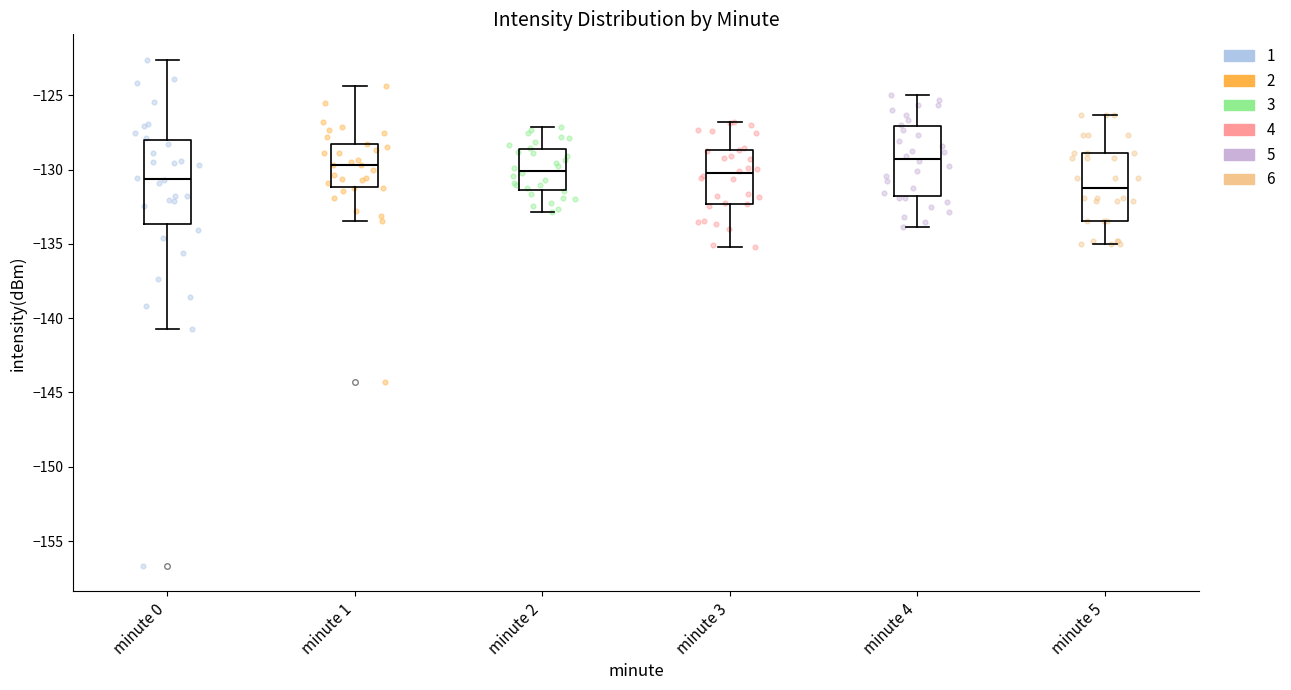

Reading left to right, read every box against the y-axis: the position of its median line, the range the box covers, and the ends of its whiskers. The values are not printed on the chart, so give them approximately, as read against the axis.

minute 0: median -130.5, box -133.5 to -128.0, whiskers -140.5 to -122.5
minute 1: median -129.5, box -131.0 to -128.5, whiskers -133.5 to -124.5
minute 2: median -130.0, box -131.5 to -128.5, whiskers -133.0 to -127.0
minute 3: median -130.5, box -132.5 to -128.5, whiskers -135.0 to -127.0
minute 4: median -129.5, box -132.0 to -127.0, whiskers -134.0 to -125.0
minute 5: median -131.0, box -133.5 to -129.0, whiskers -135.0 to -126.5